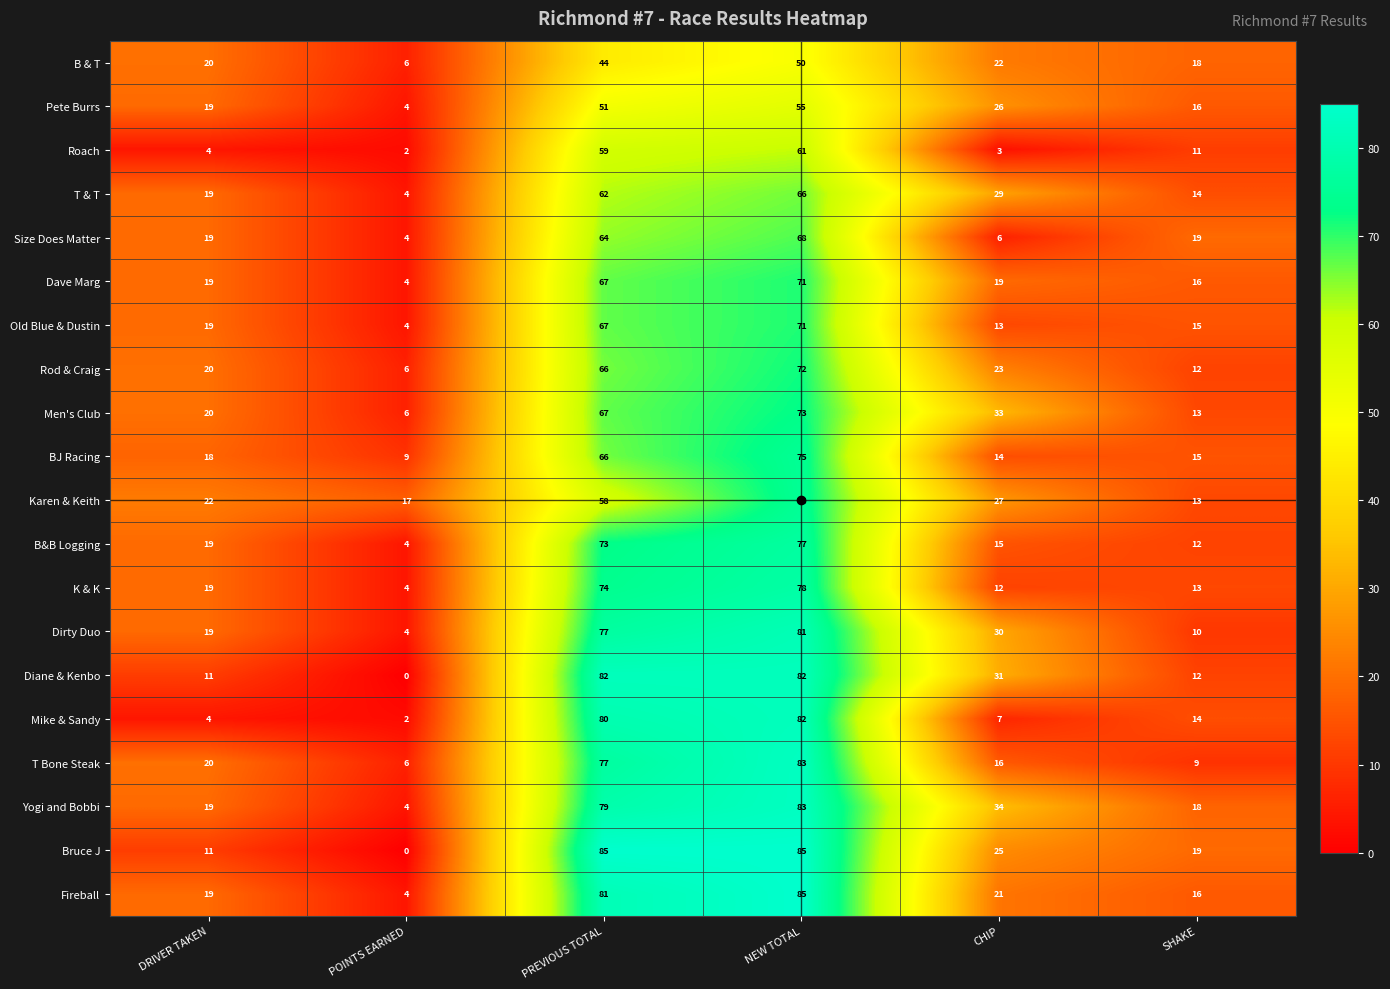

What is the total value across all series at CHIP?

406